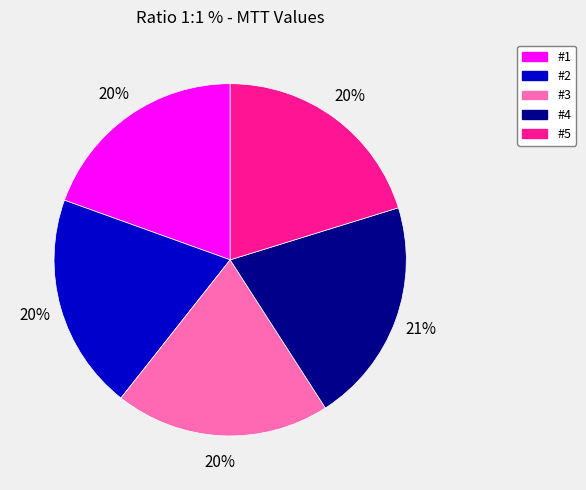

What percentage is the #4 slice, to the nearest percent?

21%